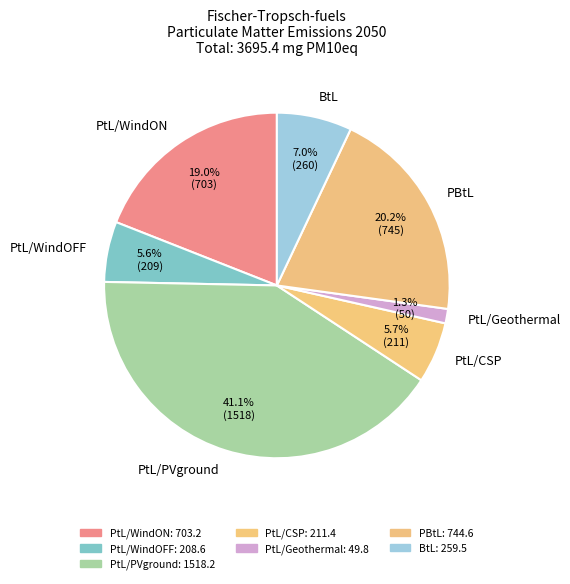

Does any single category account for the majority?

No